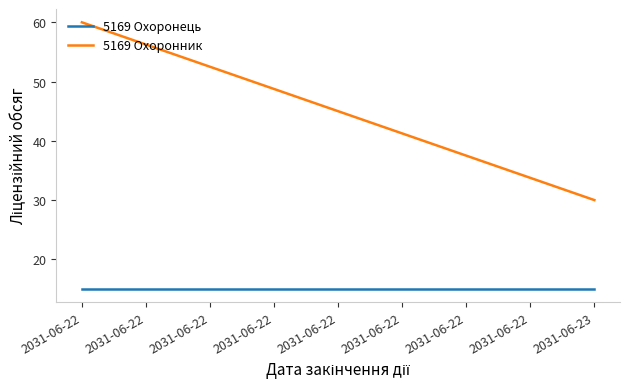

What is the spread (max minus min) of values at 2031-06-22?

45